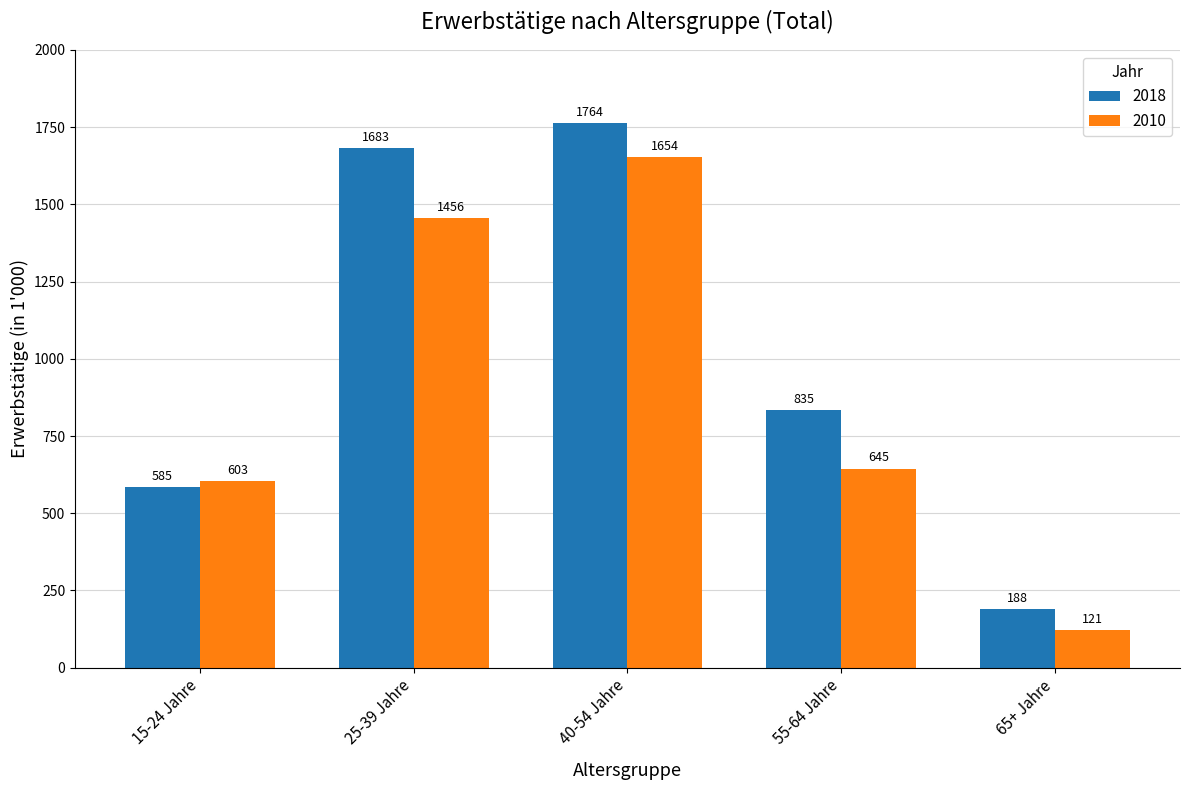

What are all the series names shown in the legend?

2018, 2010